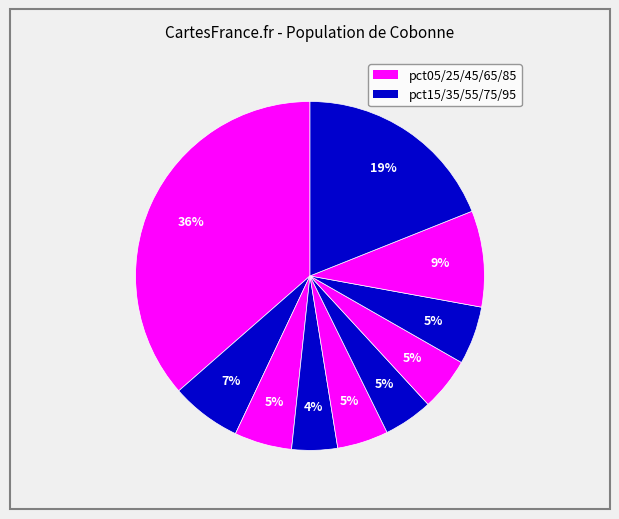

Count the number of slices in the pie.

10